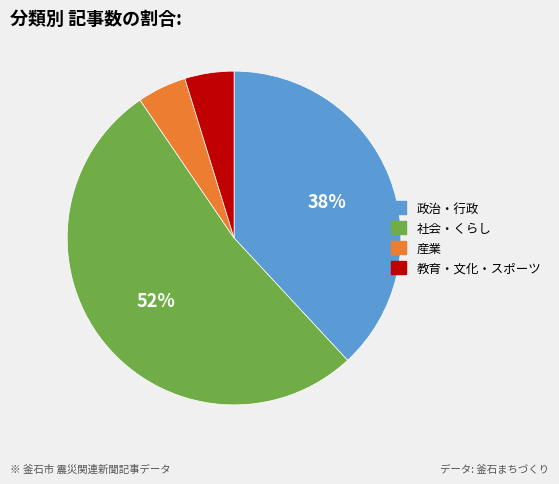

Count the number of slices in the pie.

4